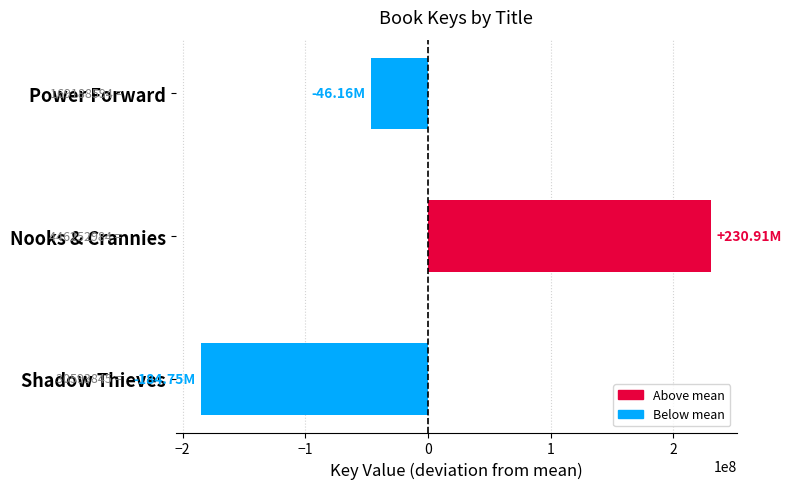

Rank the categories by value from highest to lowest.

Nooks & Crannies, Power Forward, Shadow Thieves